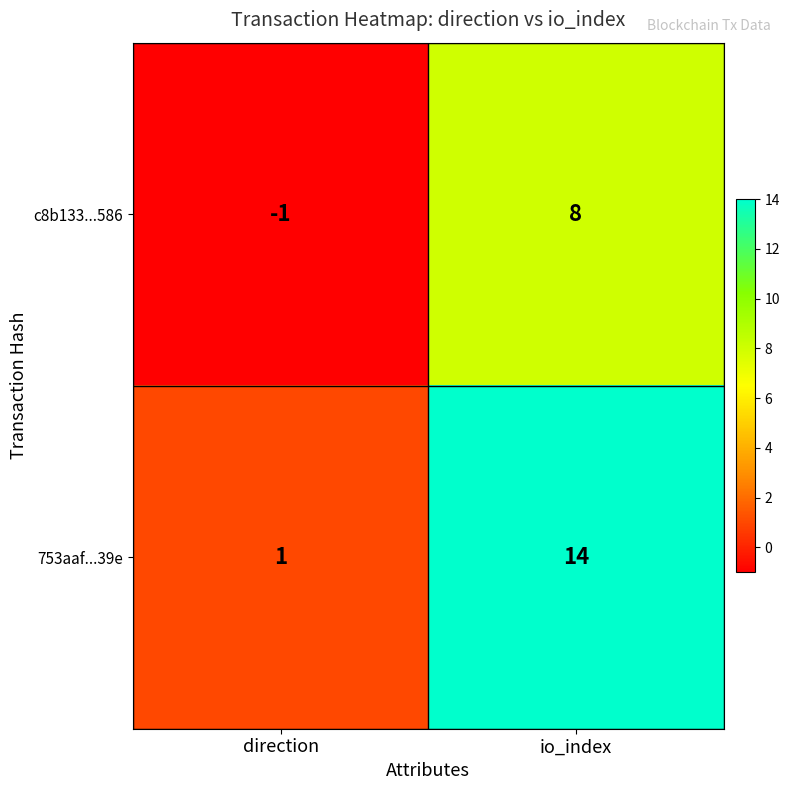

What is the difference between the maximum and minimum values in the 753aaf...39e series?

13